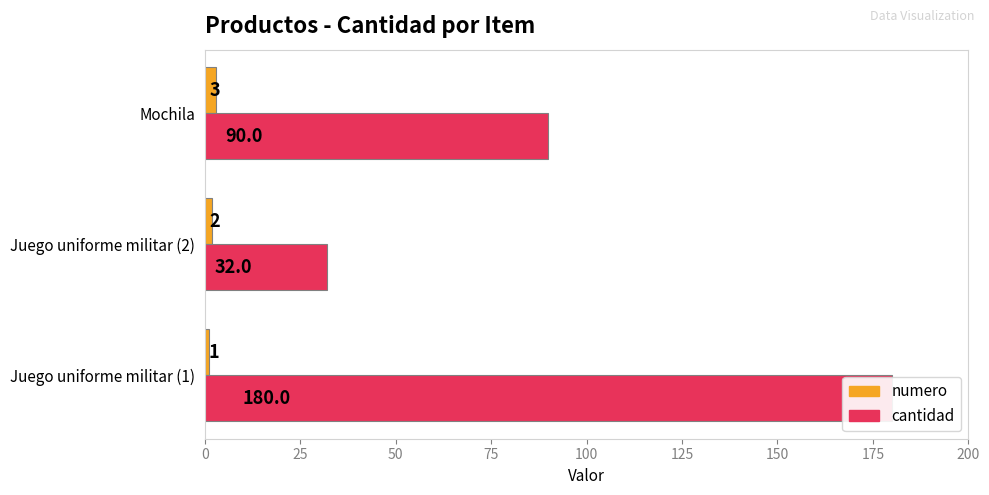

What is the average value of the cantidad series?

101